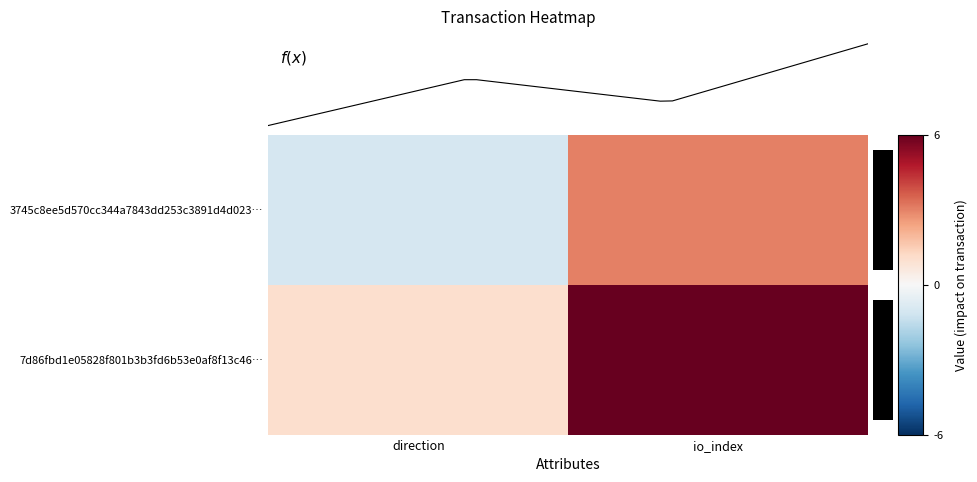

How many 3745c8ee5d570cc344a7843dd253c3891d4d023 values are between -1 and 3?

2